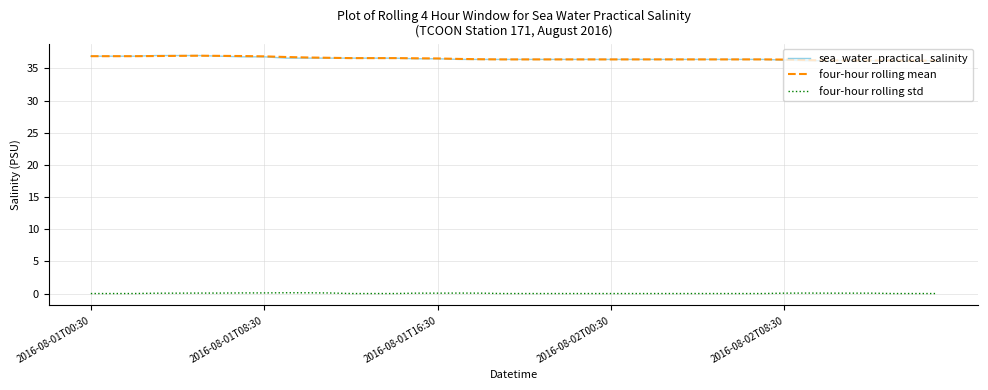

What are all the series names shown in the legend?

sea_water_practical_salinity, four-hour rolling mean, four-hour rolling std